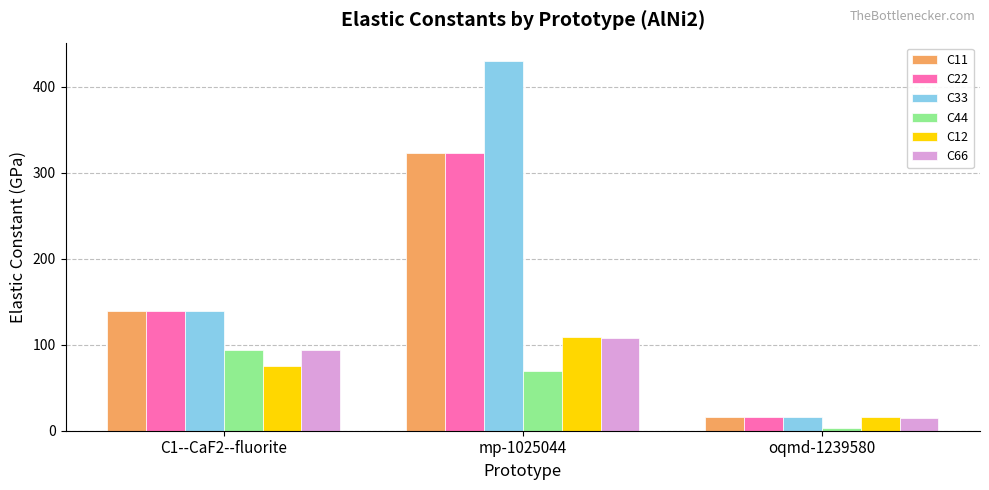

What is the total value across all series at C1--CaF2--fluorite?

681.8